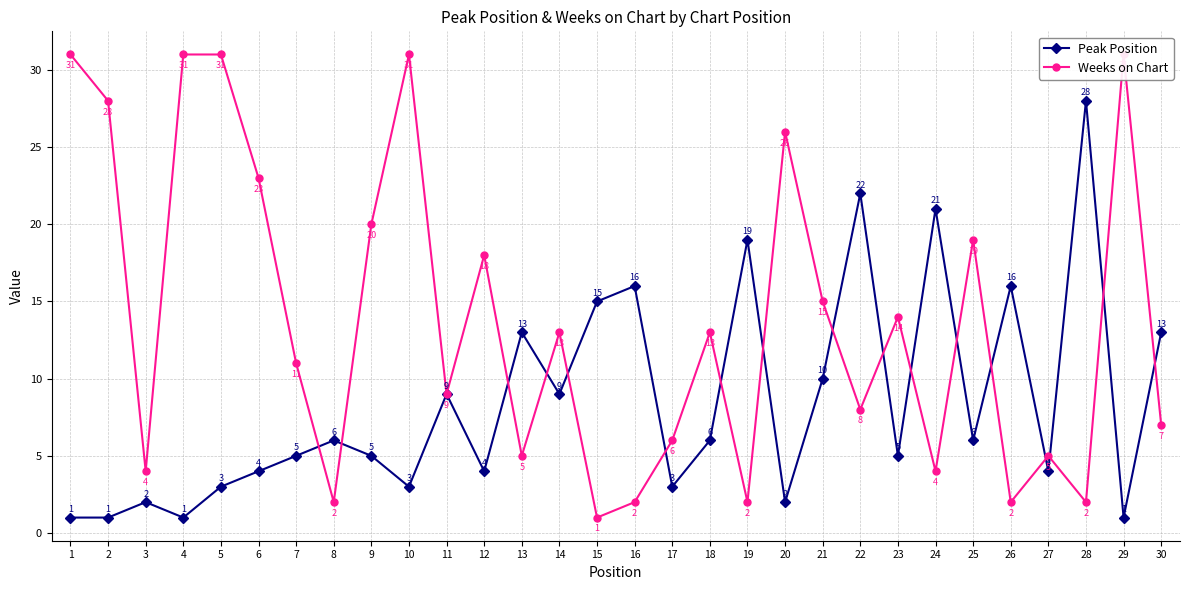

List the labels in order of Weeks on Chart value, largest first.

1, 4, 5, 10, 29, 2, 20, 6, 9, 25, 12, 21, 23, 14, 18, 7, 11, 22, 30, 17, 13, 27, 3, 24, 8, 16, 19, 26, 28, 15